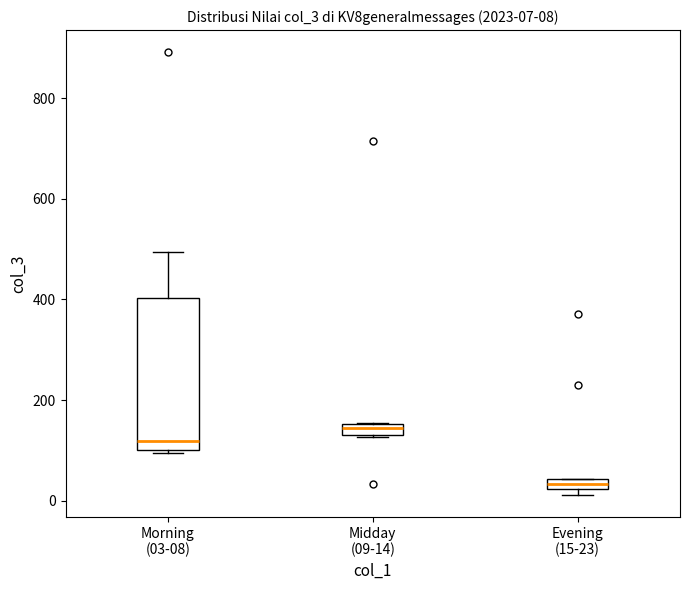

Which box is the tallest, from its lower edge to its upper edge?

Morning (03-08)